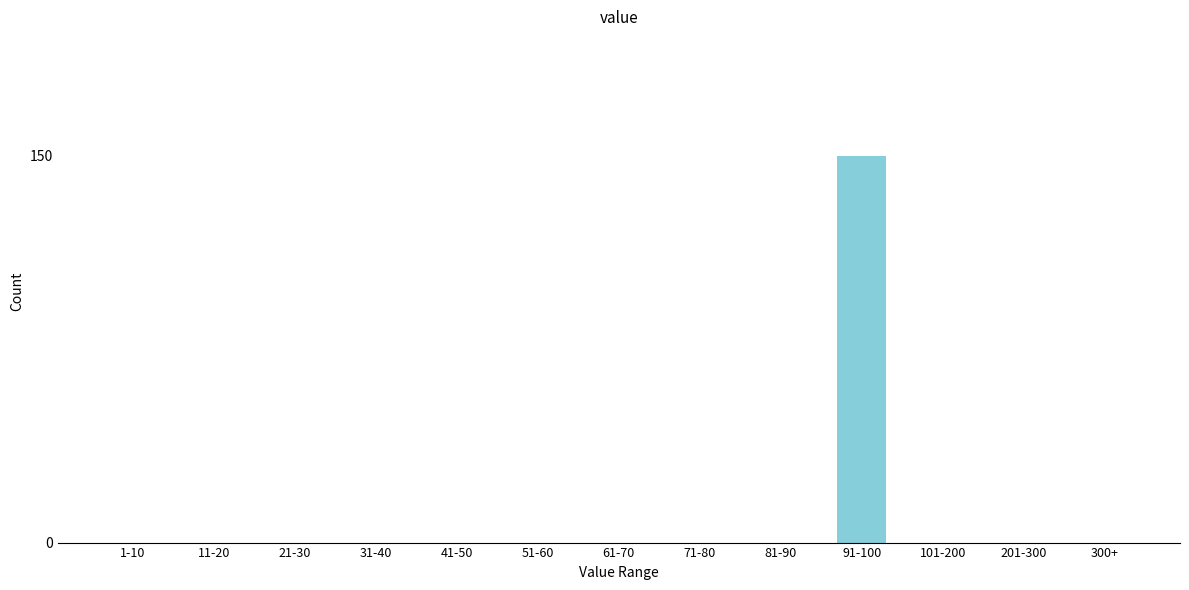

Reading right to left, what are all the values shown in this chart?

300+=0	201-300=0	101-200=0	91-100=150	81-90=0	71-80=0	61-70=0	51-60=0	41-50=0	31-40=0	21-30=0	11-20=0	1-10=0